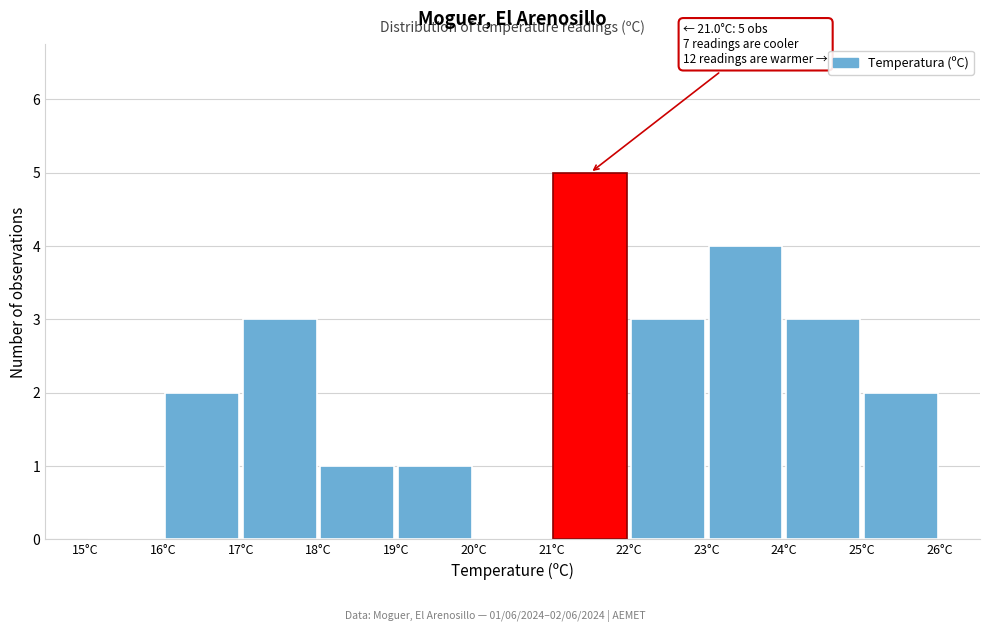

Over which range of the x-axis is the bar tallest?

21 to 22